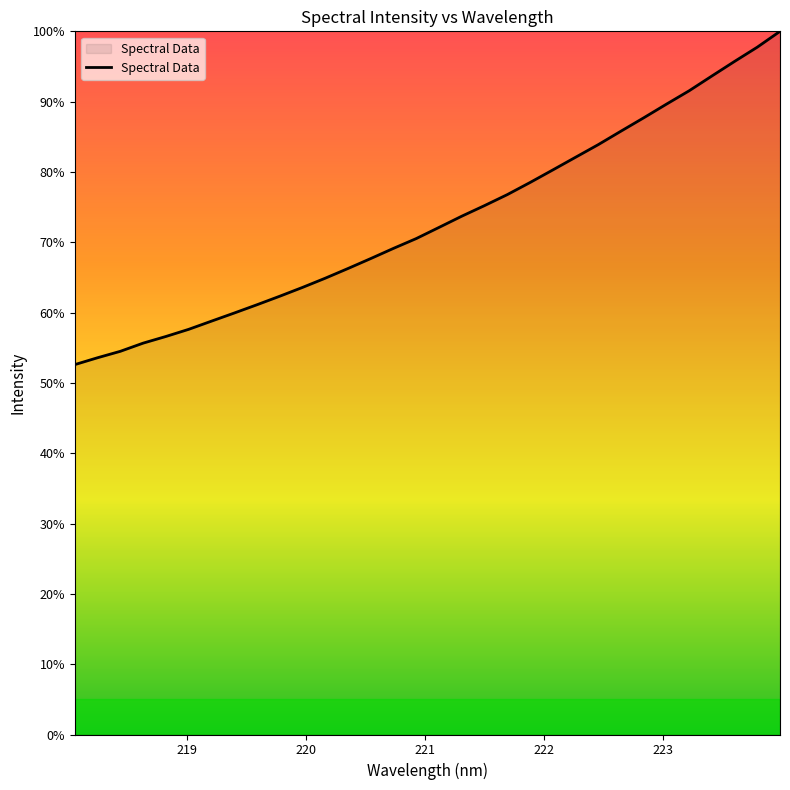

What is the difference between the maximum and second lowest values?

46.4